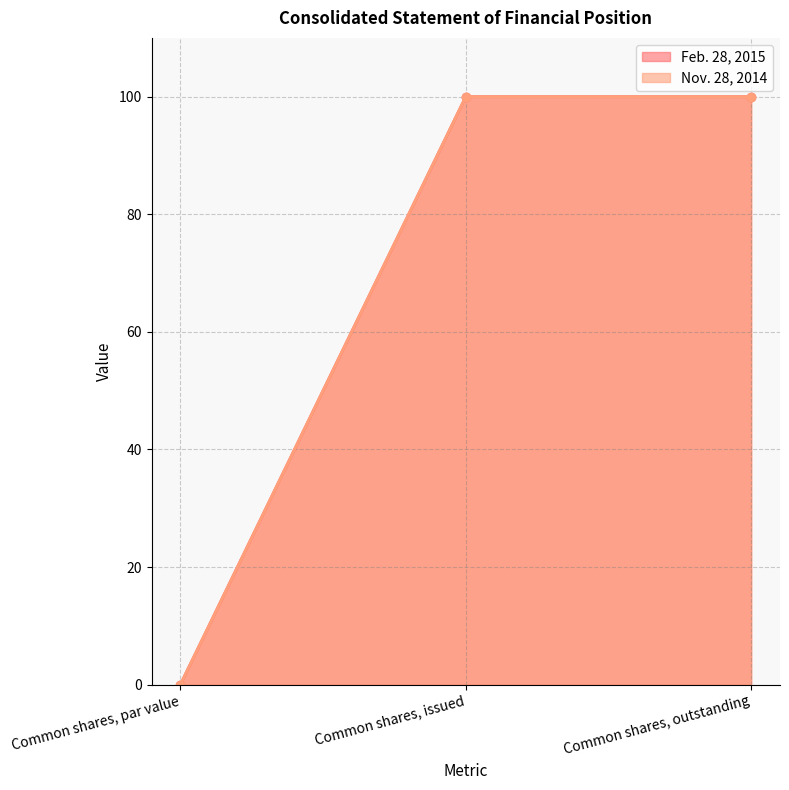

Between Common shares, outstanding and Common shares, issued, which is larger?

Common shares, outstanding